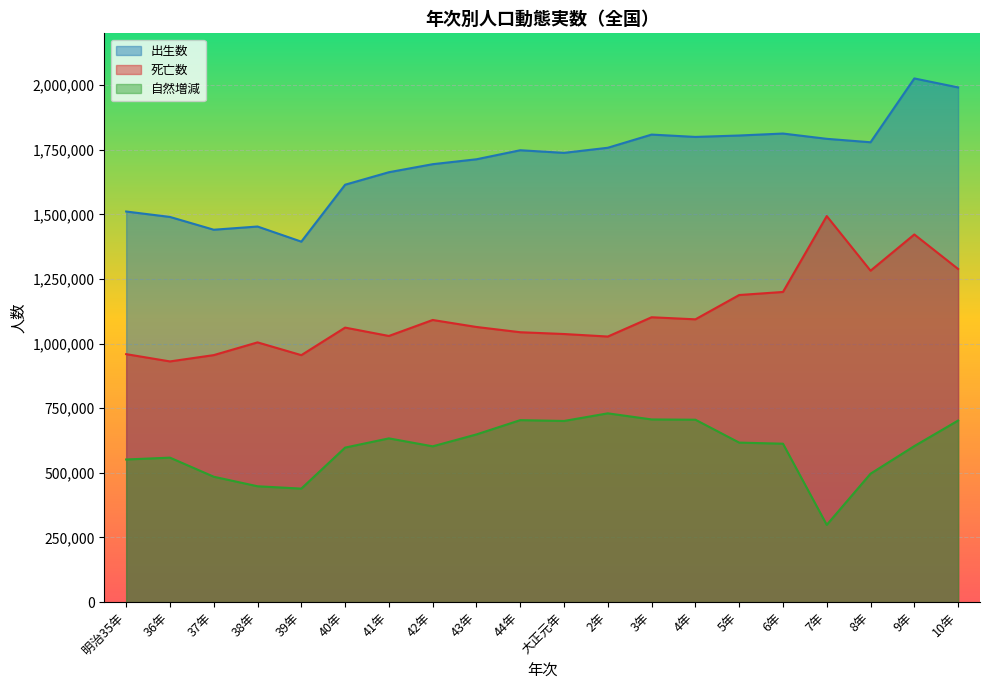

Is the value of 出生数 at 大正元年 greater than the value of 自然増減 at 39年?

Yes